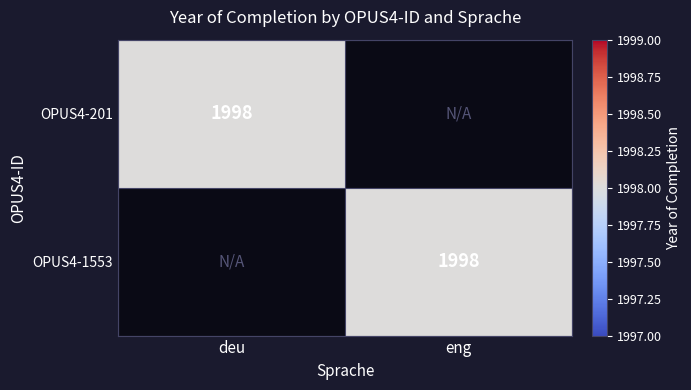

The OPUS4-201 series shows 1998 at deu. True or false?

True